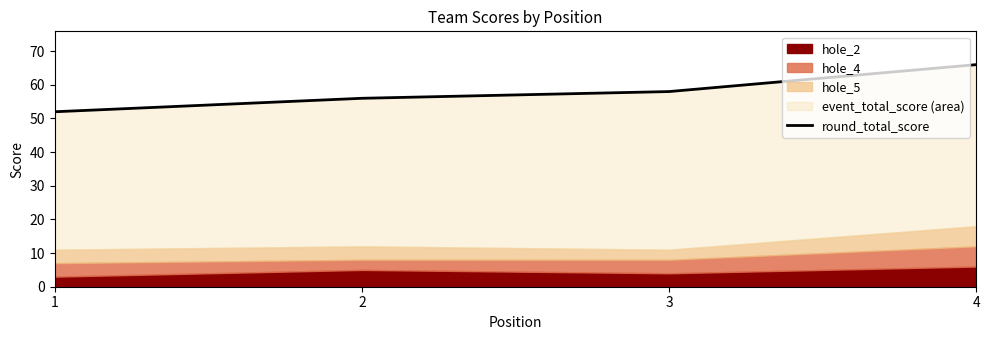

Read the value at 1, to the nearest 5.

50